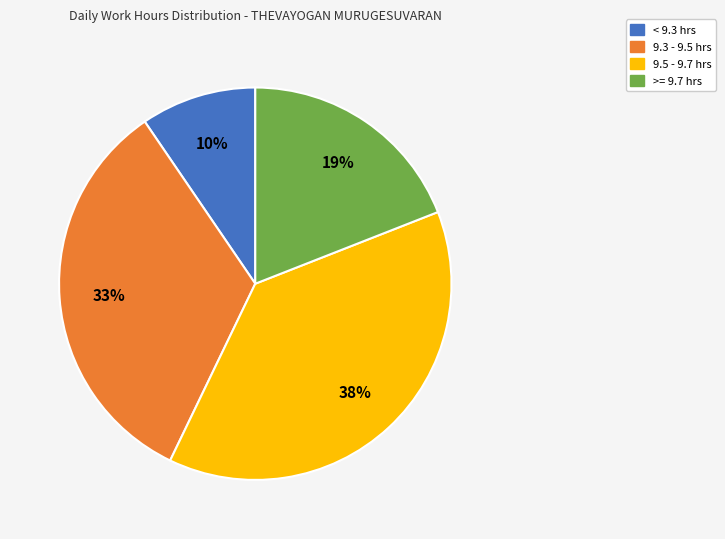

True or false: < 9.3 hrs accounts for 23% of the total.

False